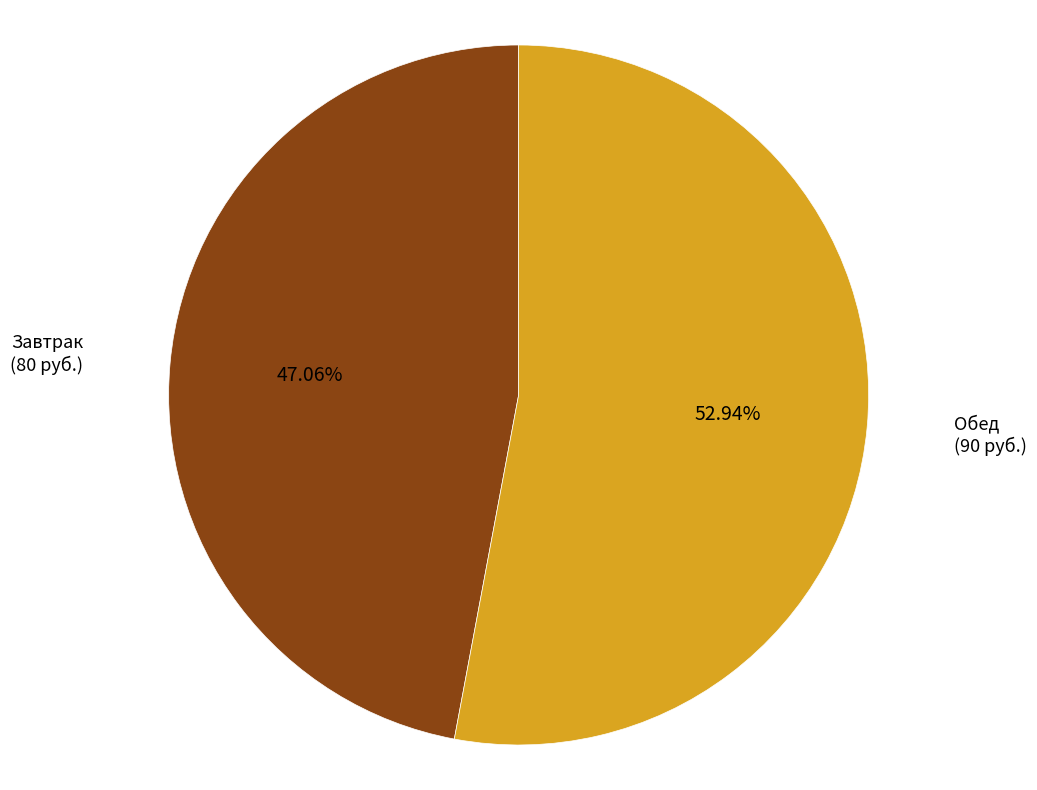

Does any single category account for the majority?

Yes